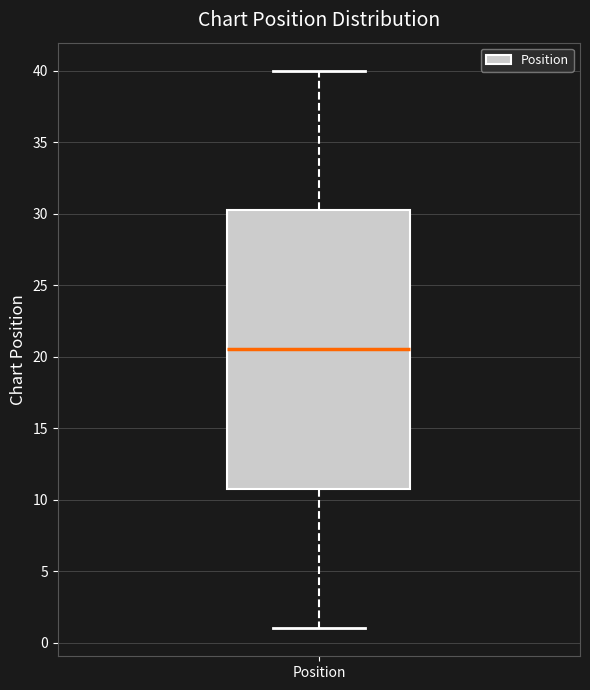

Transcribe this box plot: give where the median line is, the range the box spans, and where the two whiskers end, as read against the y-axis. The values are not printed on the chart, so give them approximately, as read against the axis.

median 20.5, box 11.0 to 30.5, whiskers 1.0 to 40.0